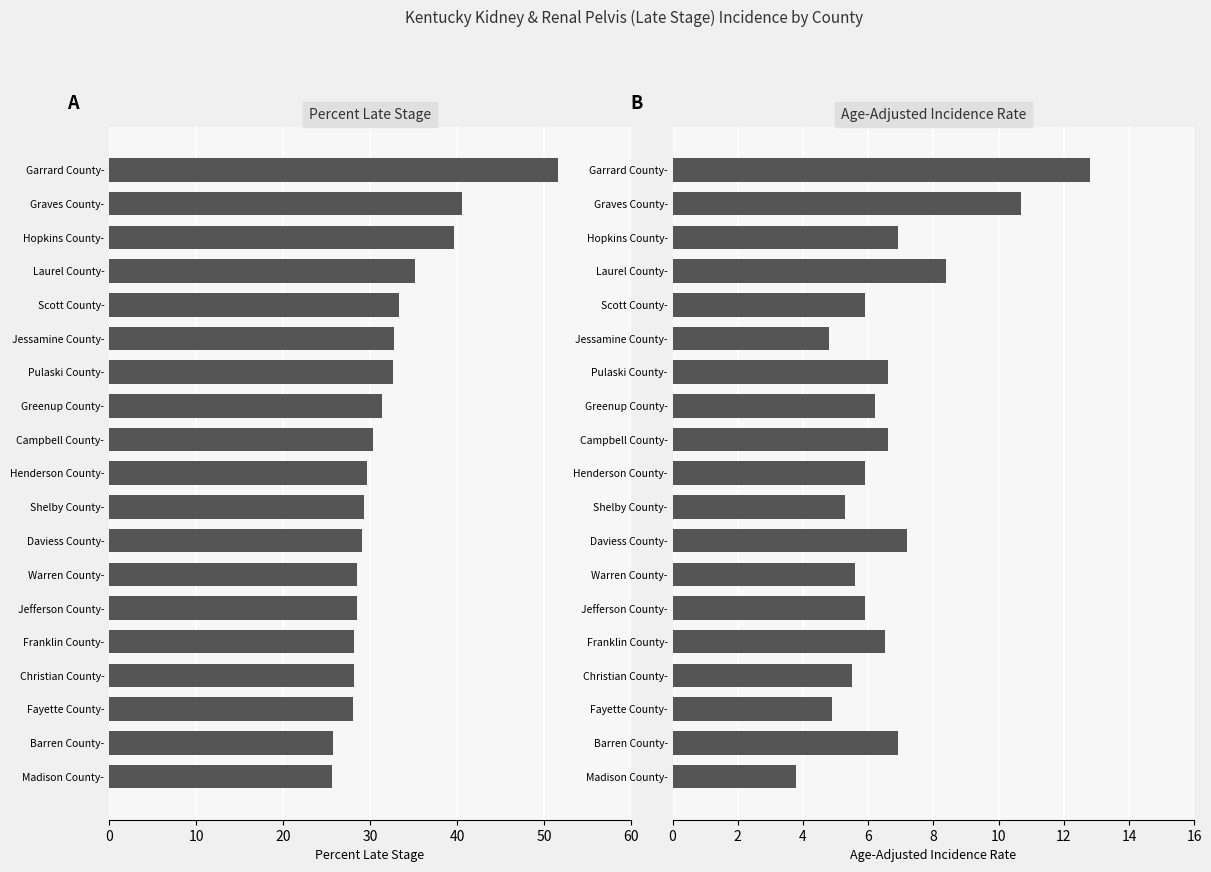

At how many categories does at least one series exceed 48?

1